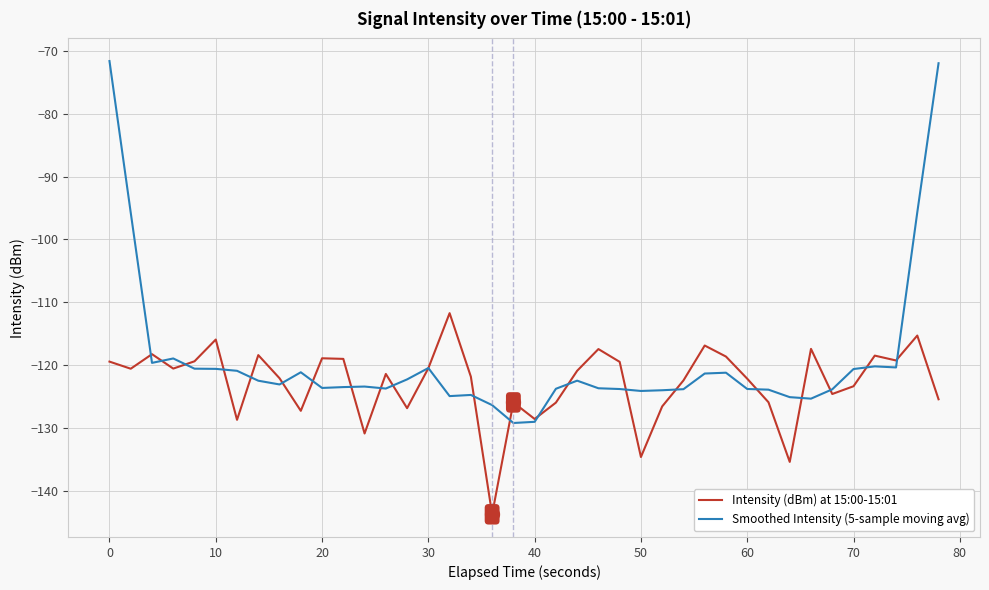

Which series has the largest range (max minus min)?

Smoothed Intensity (5-sample moving avg)